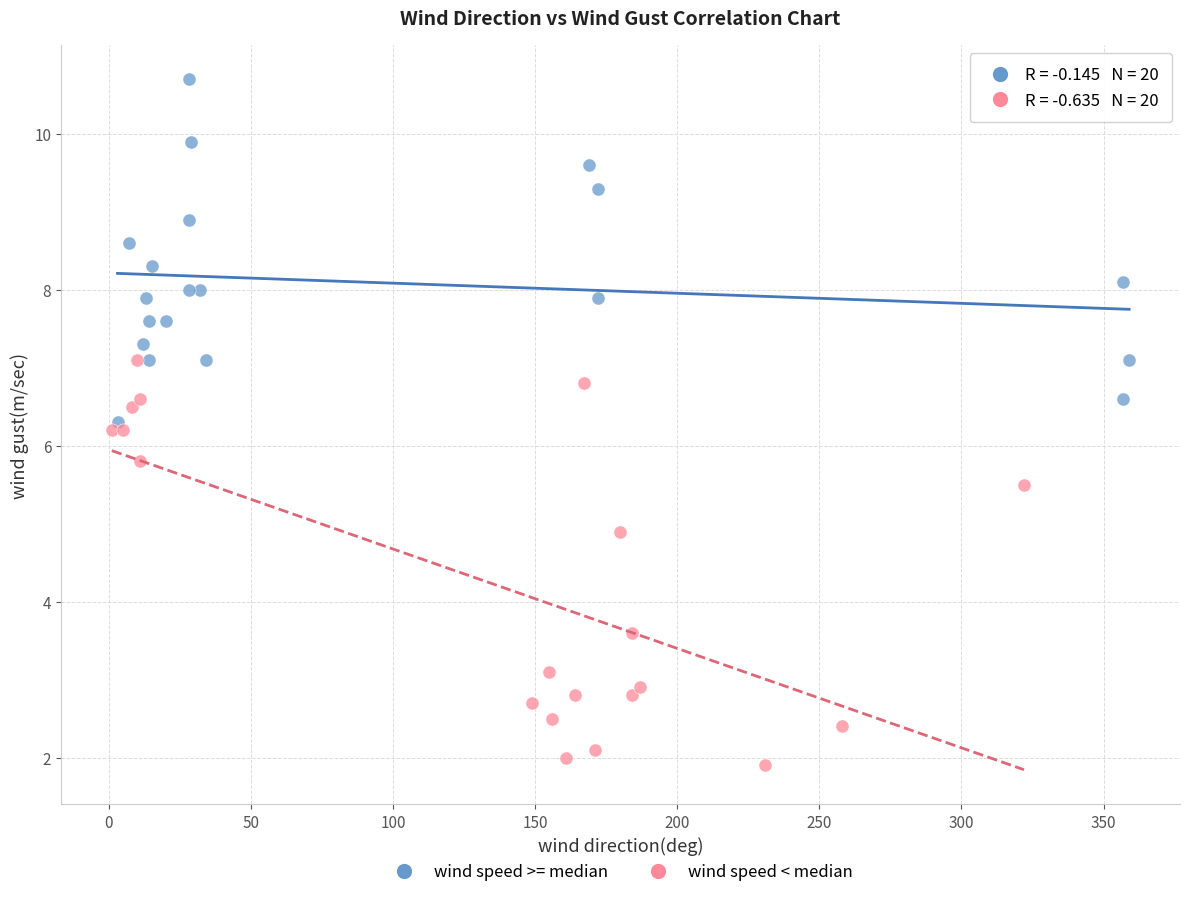

Which series has the widest spread of Y values?

wind speed < median